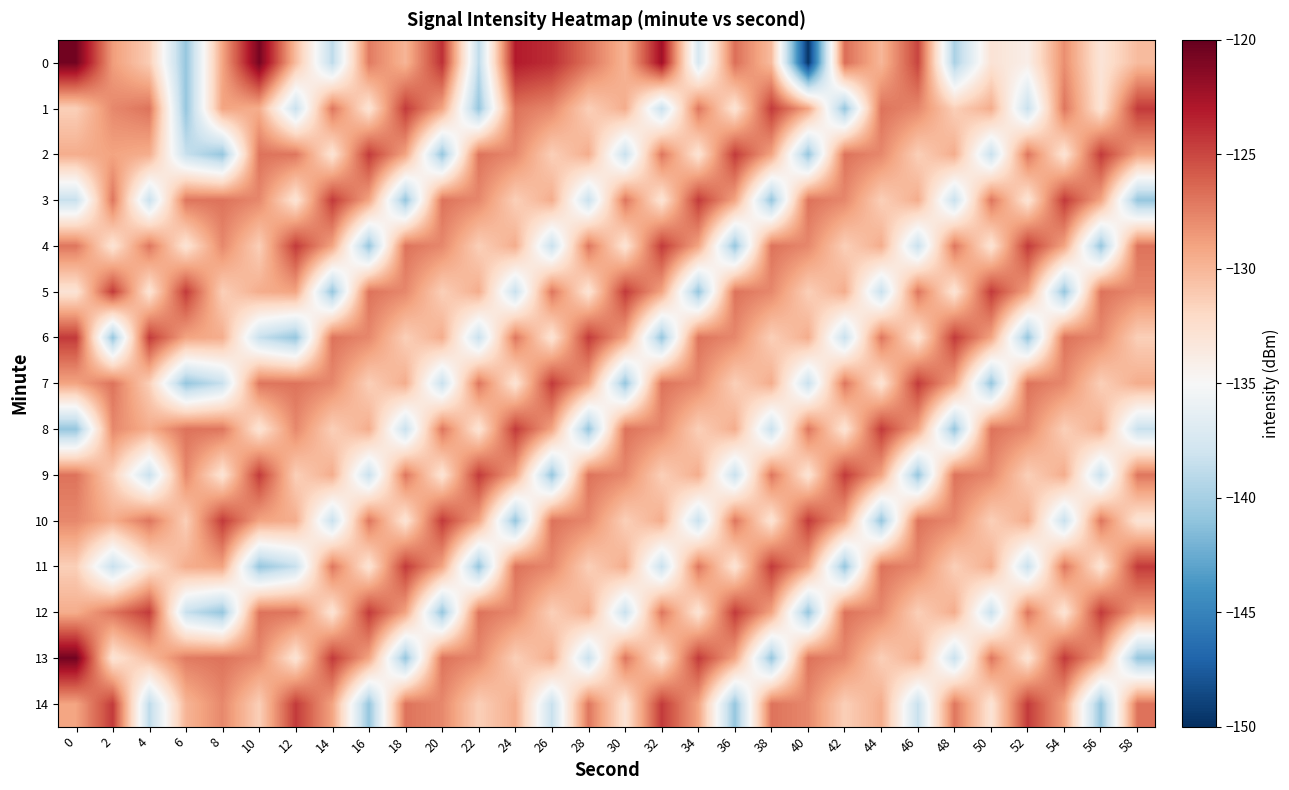

Count the number of categories in the chart.

30